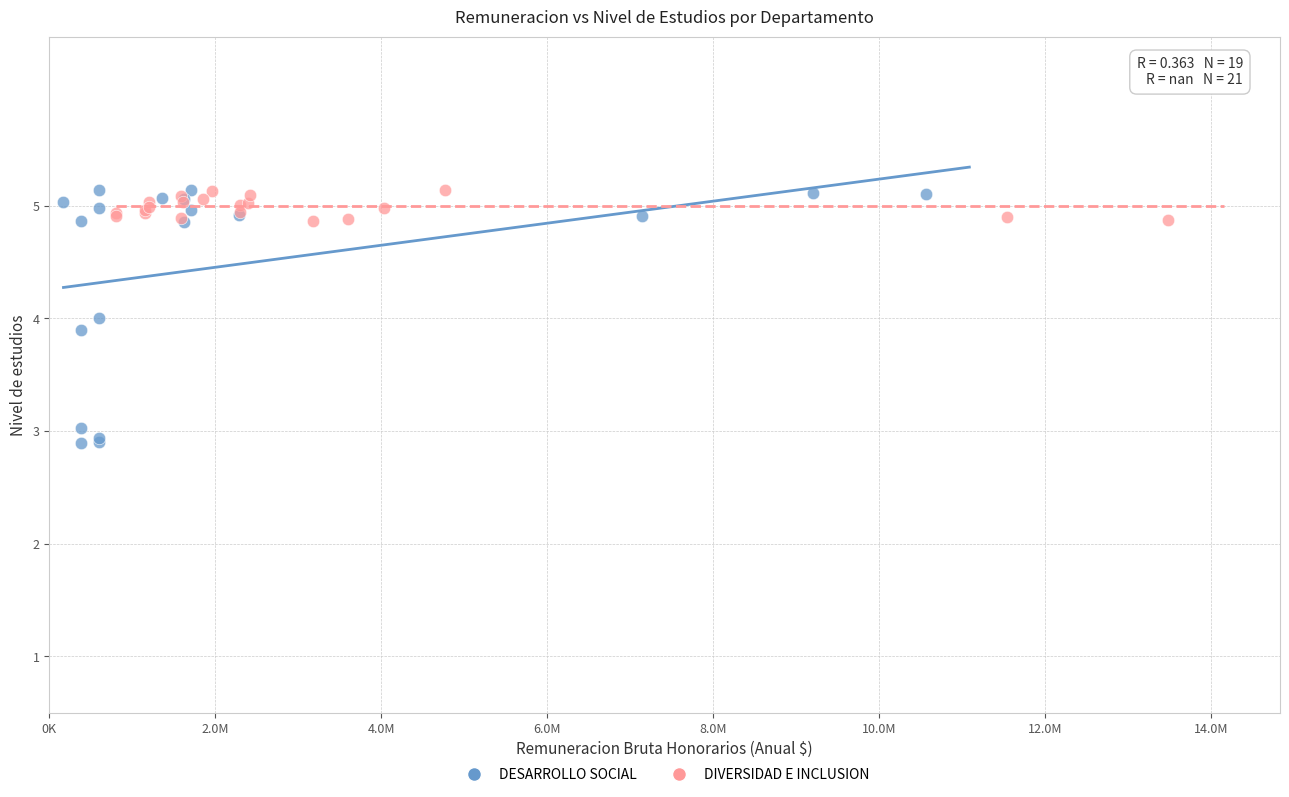

Which series has the largest Y range (max minus min)?

DESARROLLO SOCIAL